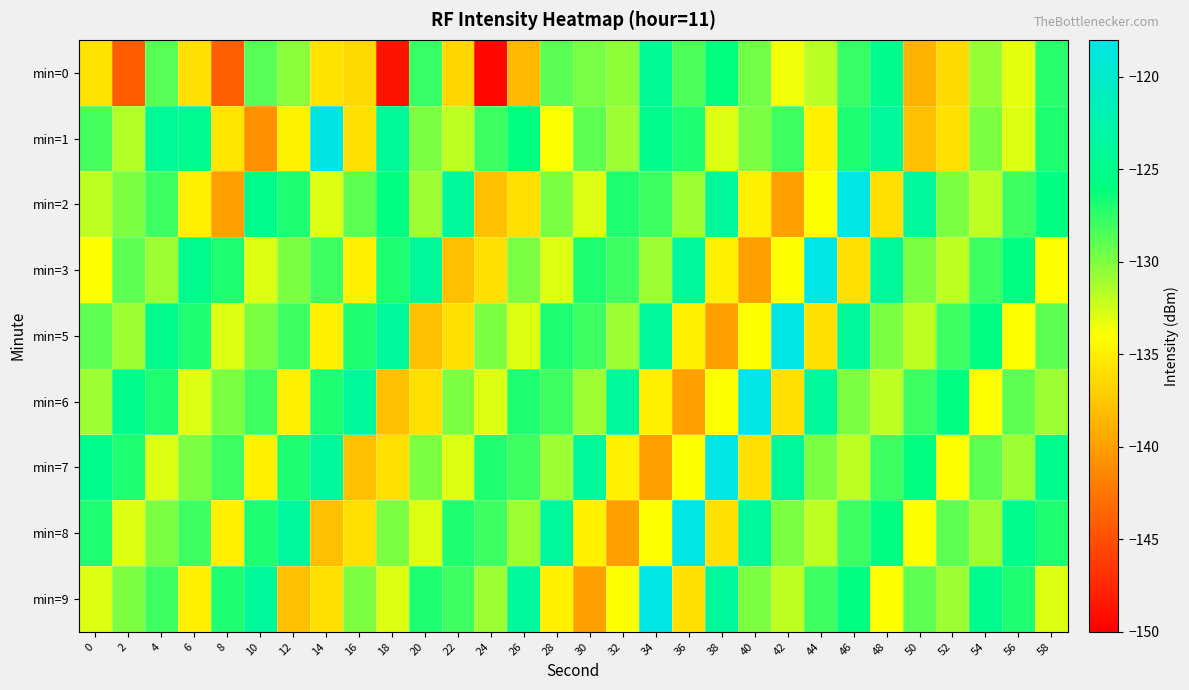

Which label corresponds to the largest value in the chart?

46